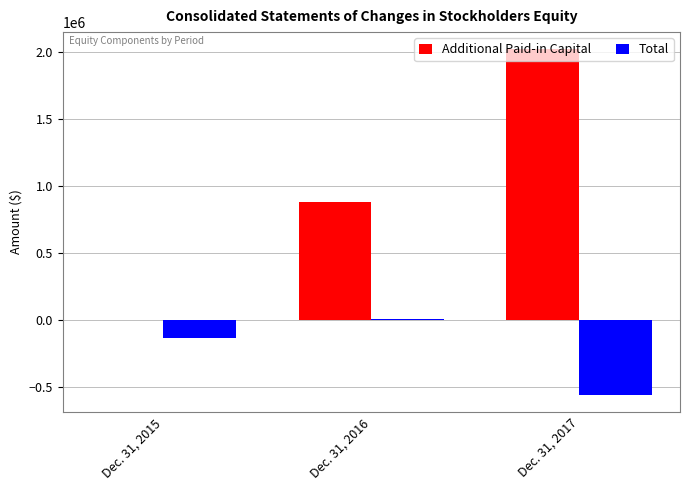

Where is Additional Paid-in Capital nearest to the value 1009845?

Dec. 31, 2016